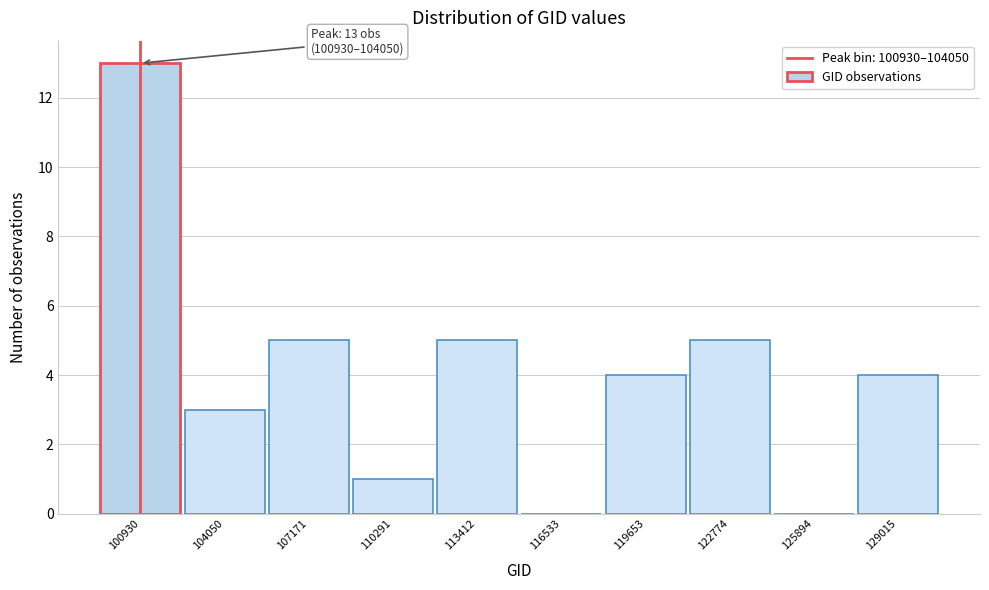

Reading right to left, transcribe all the data shown in this chart.

129015=4	125894=0	122774=5	119653=4	116533=0	113412=5	110291=1	107171=5	104050=3	100930=13